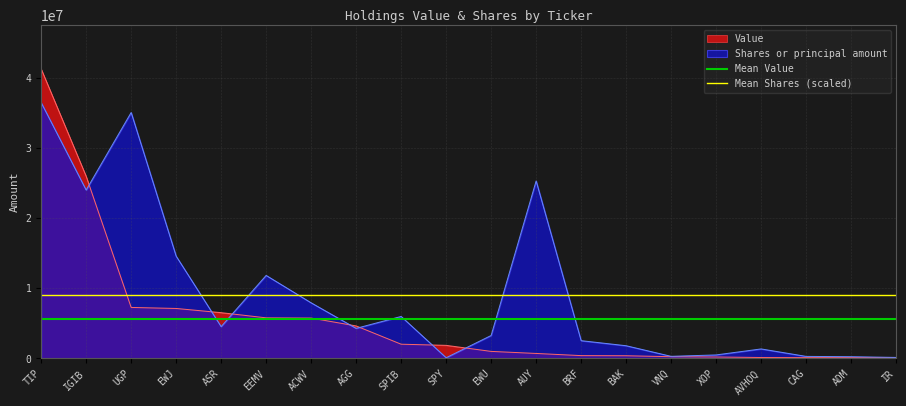

At which category is the sum across all series the highest?

TIP